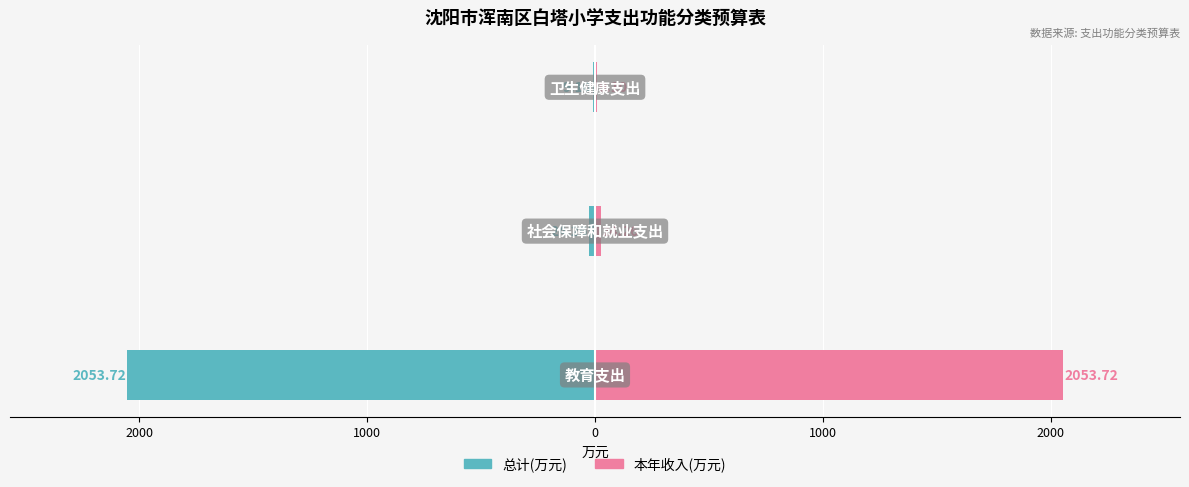

Rank the series by their average value, from highest to lowest.

本年收入(万元), 总计(万元)